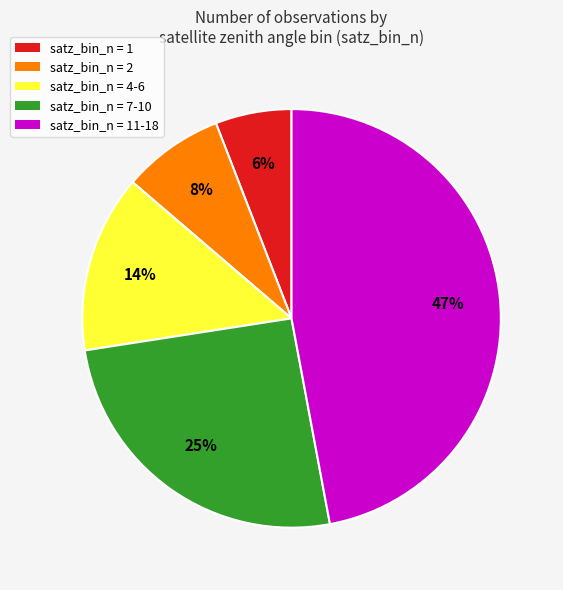

Which has a higher value, satz_bin_n = 1 or satz_bin_n = 7-10?

satz_bin_n = 7-10